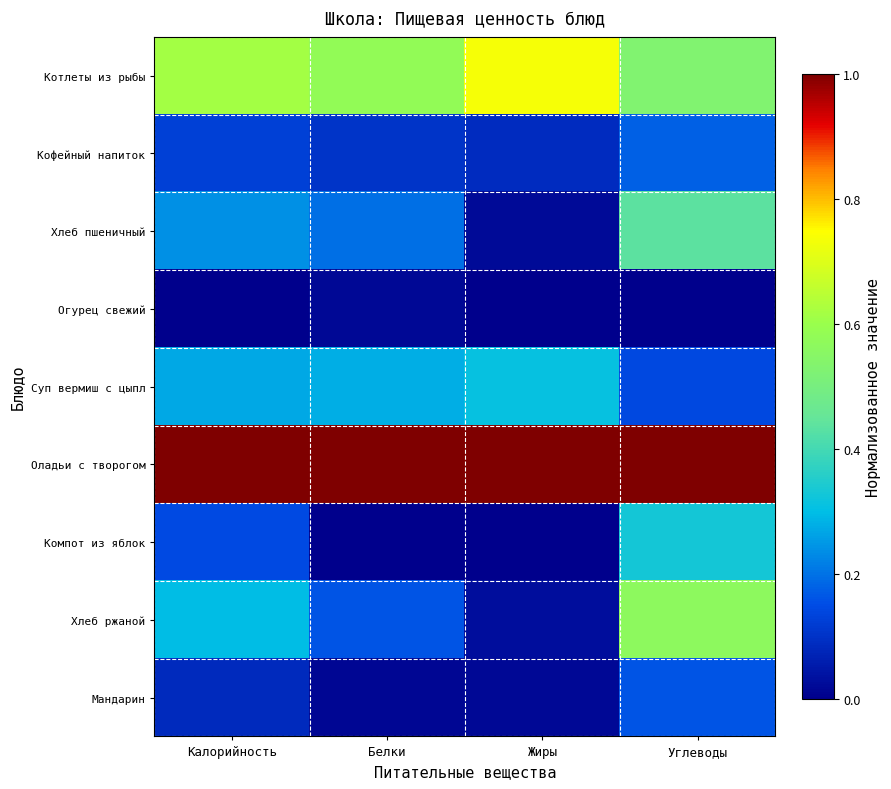

Which series has the widest spread of values?

Хлеб ржаной